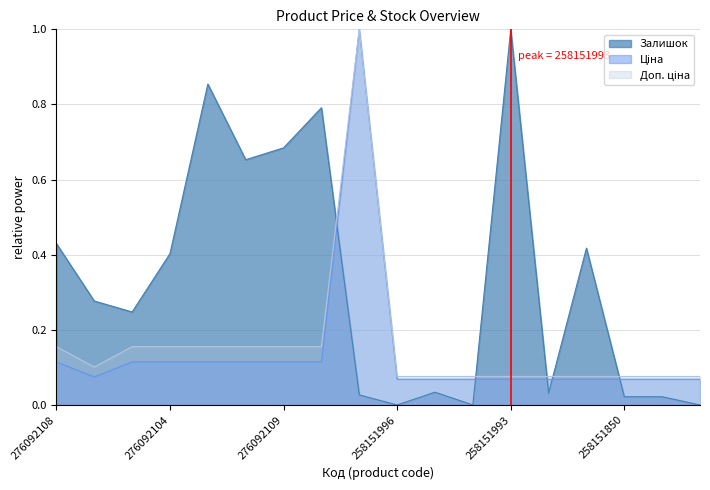

True or false: Залишок has a value of 0.1 at 276092104.

False